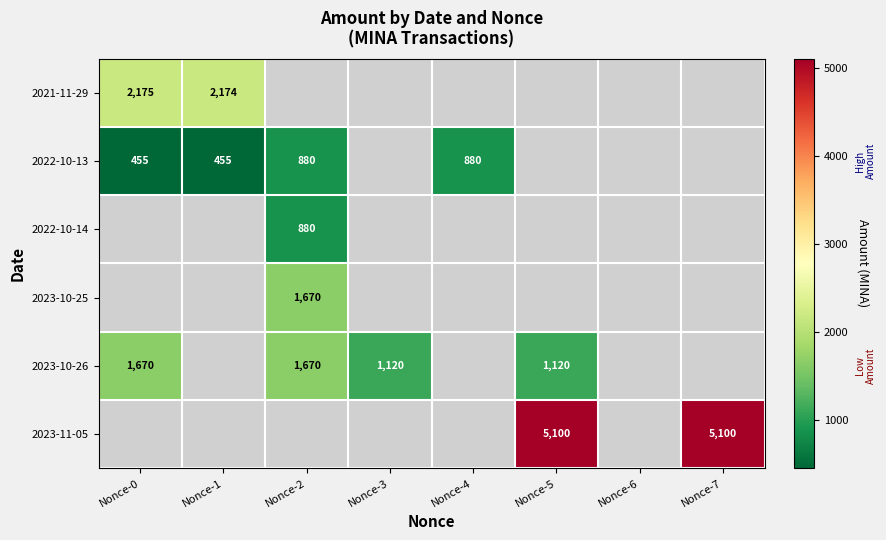

The value of 2022-10-13 at Nonce-0 is 455. True or false?

True